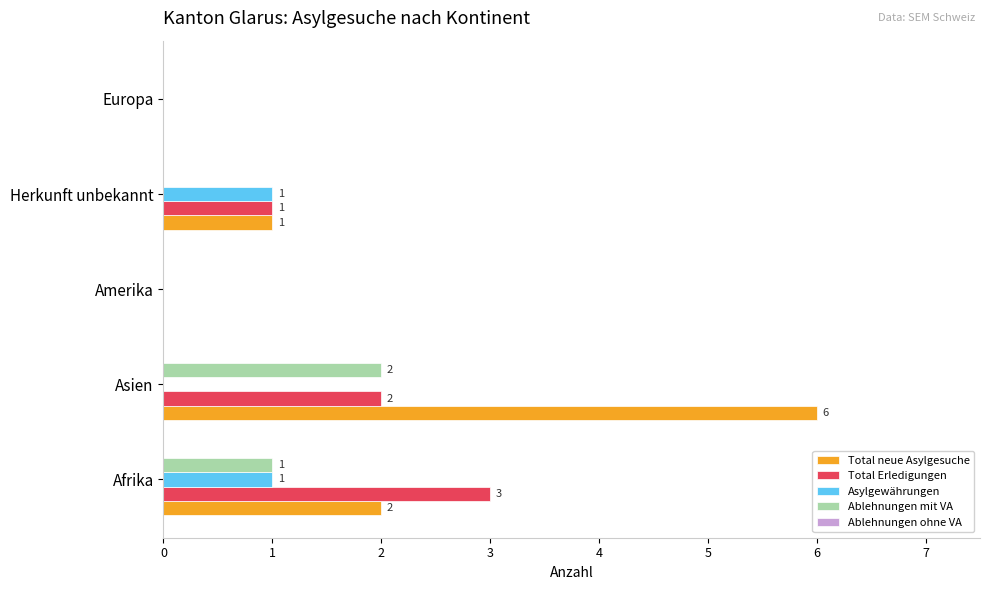

At which category is the sum across all series the highest?

Asien